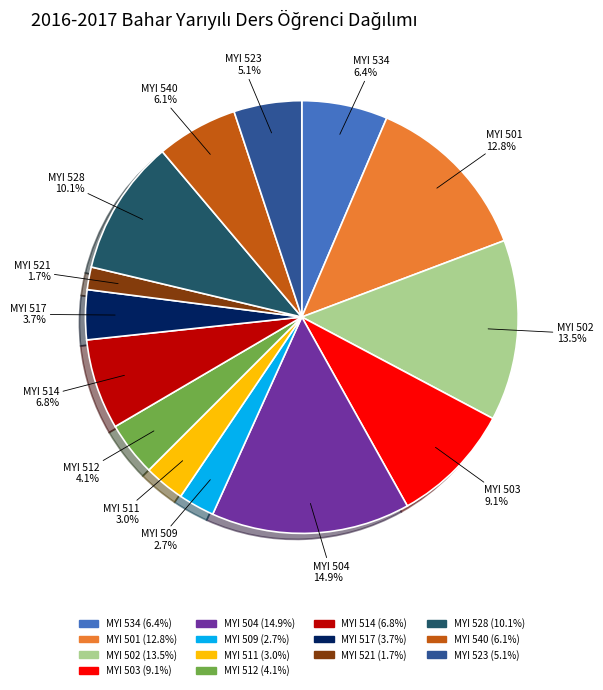

What percentage is the MYI 511 slice, to the nearest percent?

3%